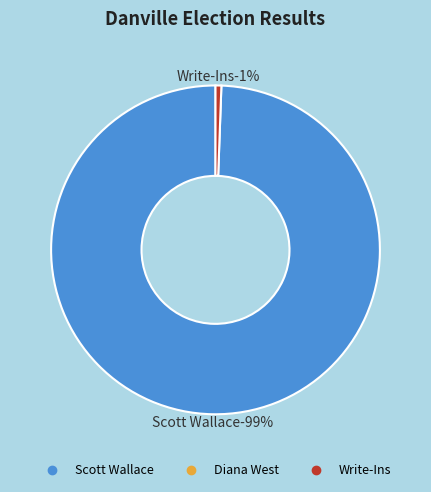

Rank the categories by value from highest to lowest.

Scott Wallace, Write-Ins, Diana West